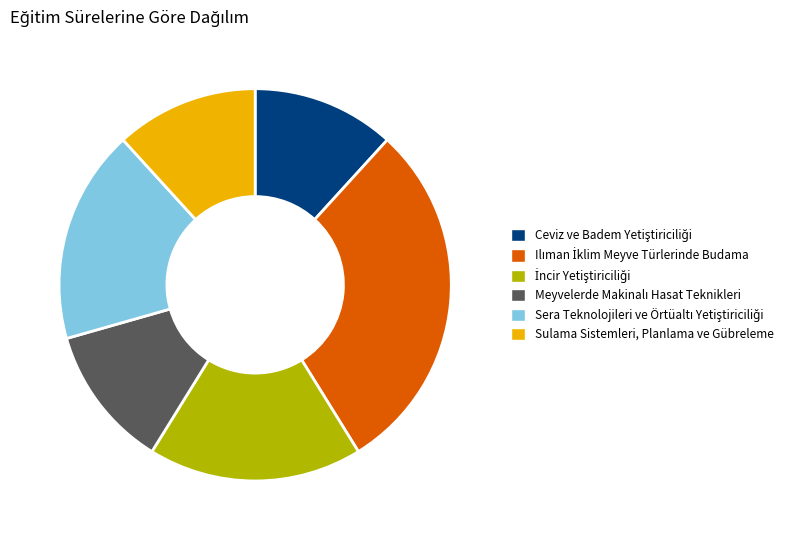

Is there any slice that represents more than half of the pie?

No